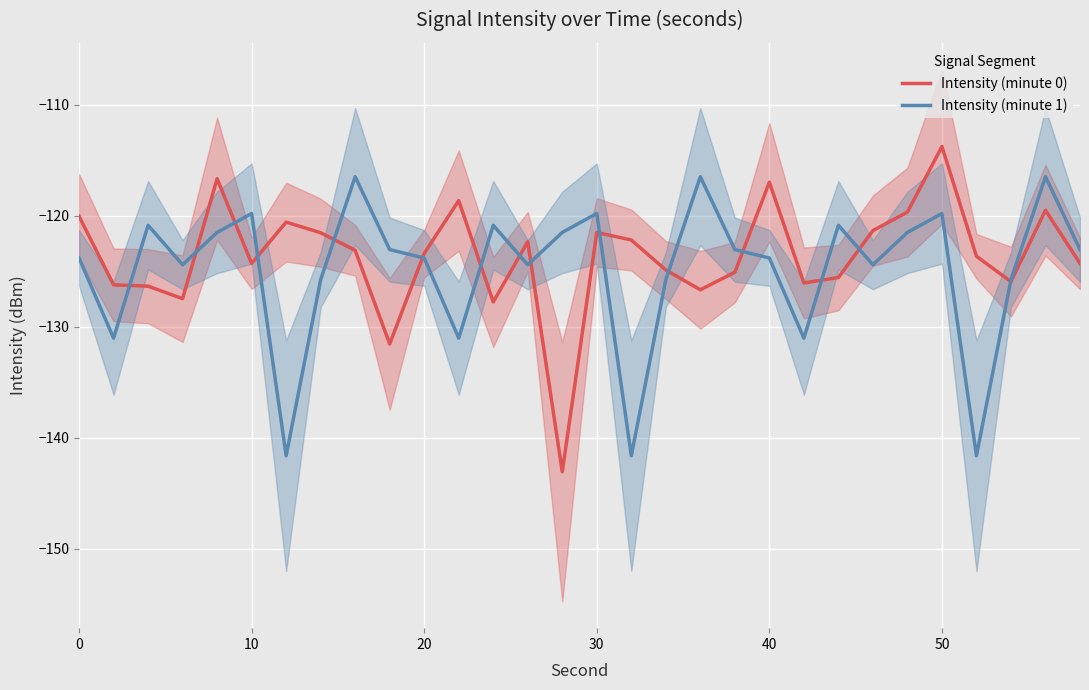

The Intensity (minute 1) series shows -123.8 at 0. True or false?

True